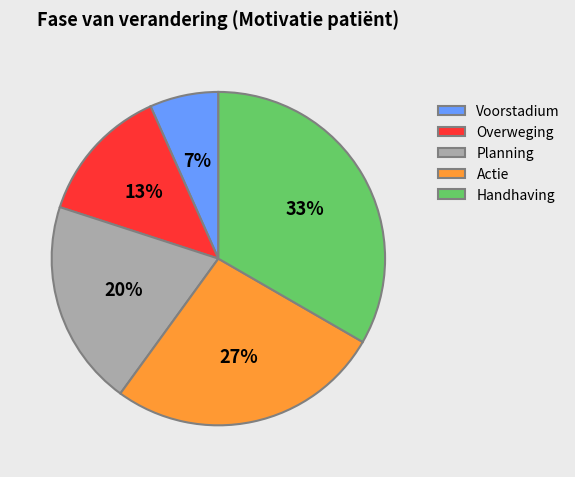

How many slices are in this pie chart?

5